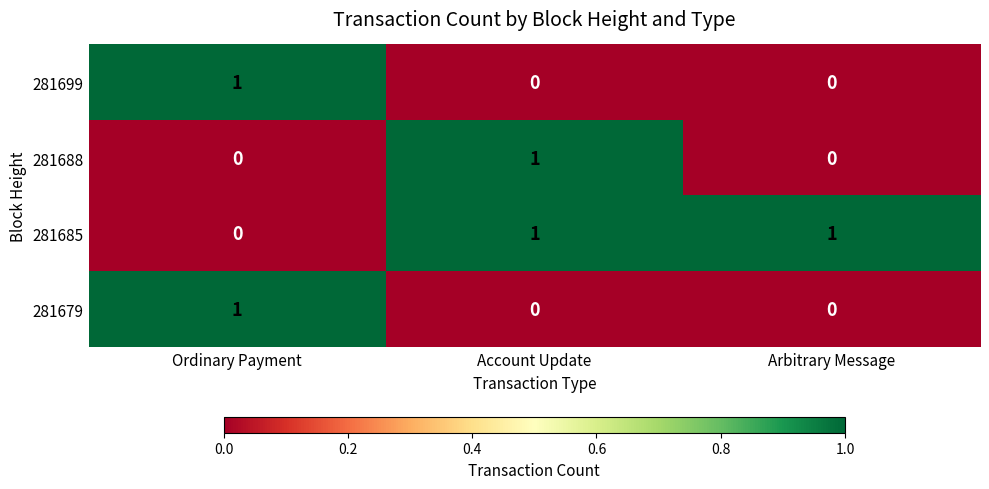

At how many categories does at least one series exceed 0?

3